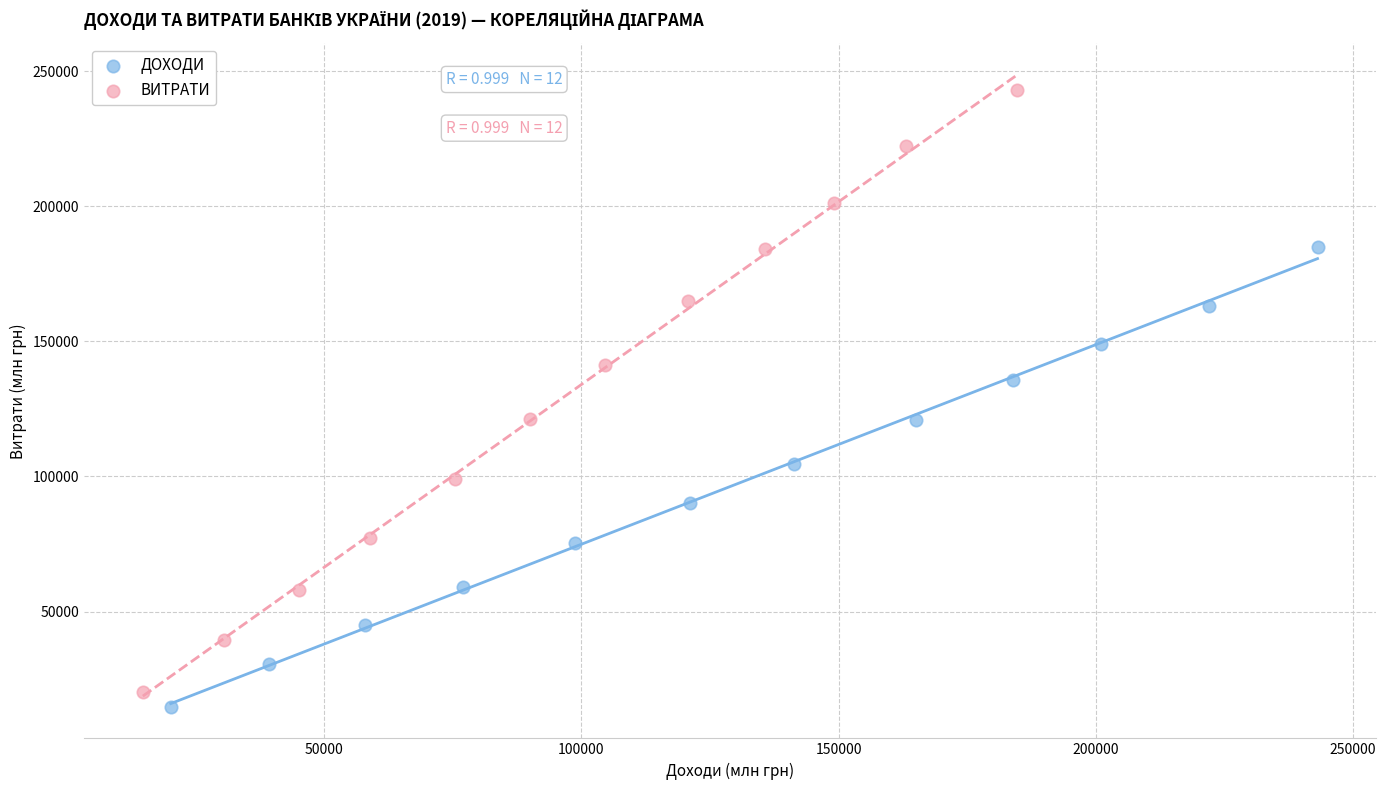

What are all the series names shown in the legend?

ДОХОДИ, ВИТРАТИ